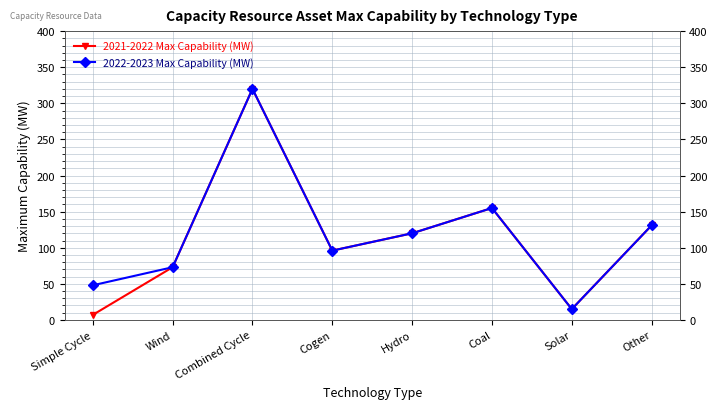

At which category does 2021-2022 Max Capability (MW) reach its first local valley?

Cogen